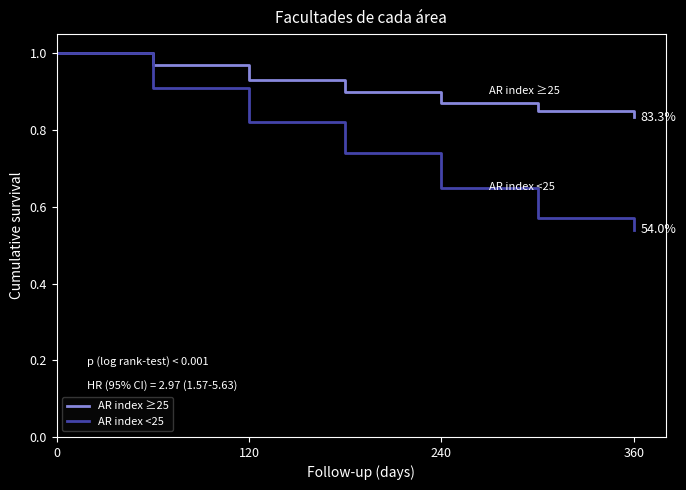

Rank the series by their average value, from lowest to highest.

AR index <25, AR index ≥25